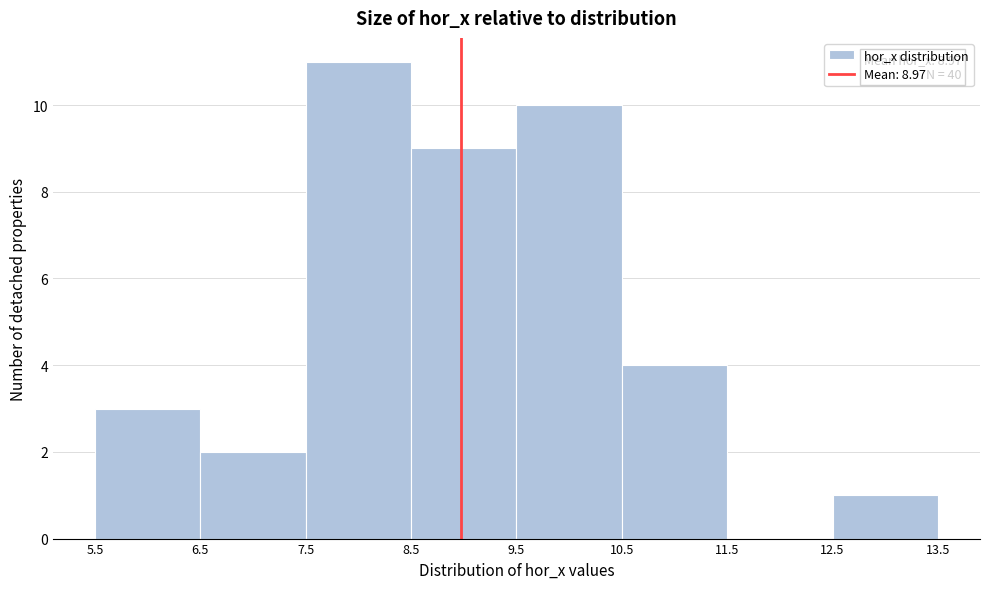

Which range on the x-axis has the tallest bar?

7.5 to 8.5